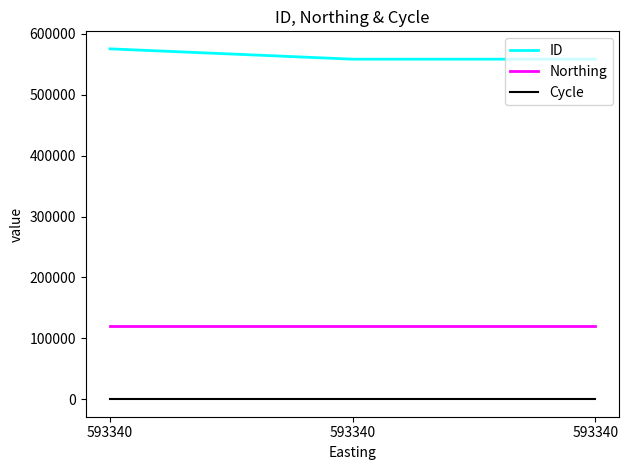

Where is Cycle nearest to the value 3?

593340